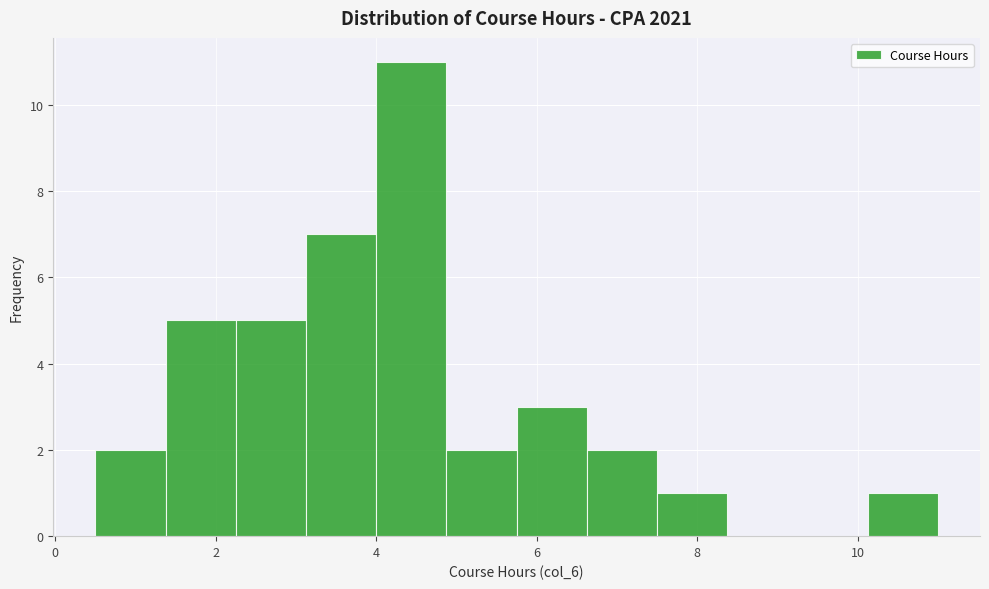

What is the height of the bar covering 10.2 to 11.0 on the x-axis? Neither the bar edges nor the heights are printed on the chart, so give them approximately, as read against the axes.

1